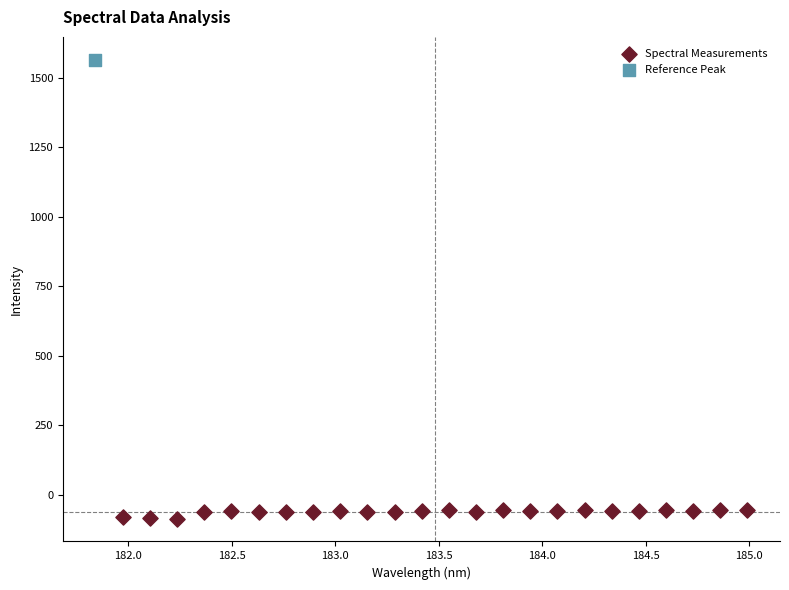

What are all the series names shown in the legend?

Spectral Measurements, Reference Peak